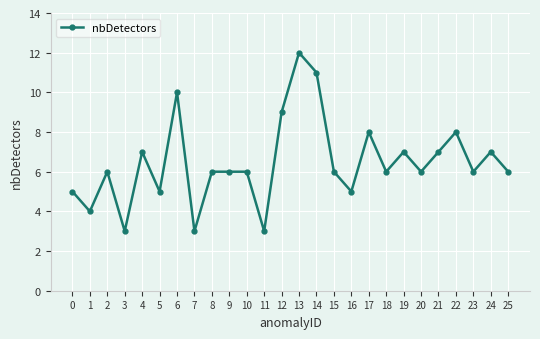

What is the sum of the values at 16 and 18?

11